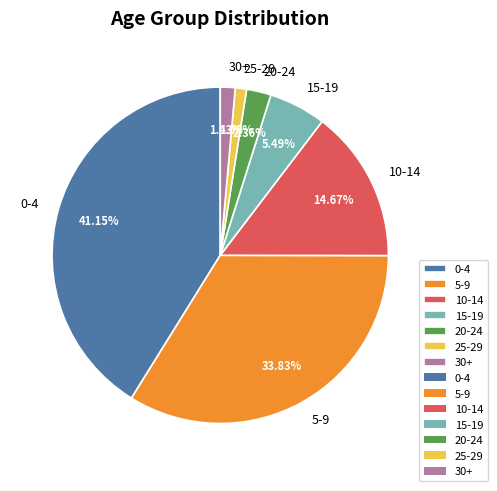

How many slices are in this pie chart?

7